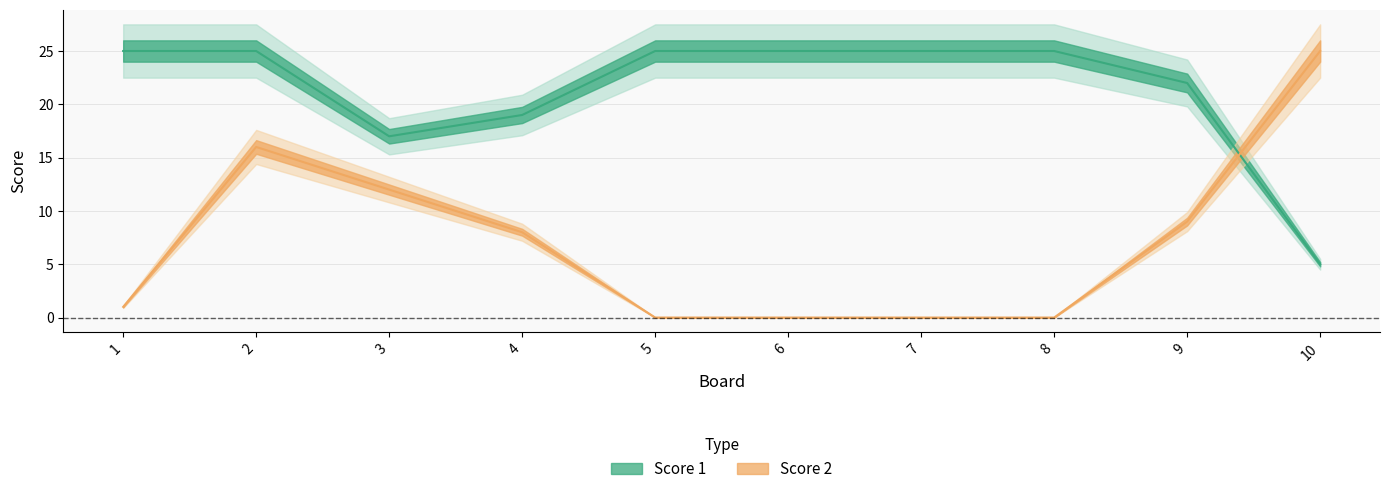

The Score 1 series shows 25 at 8. True or false?

True